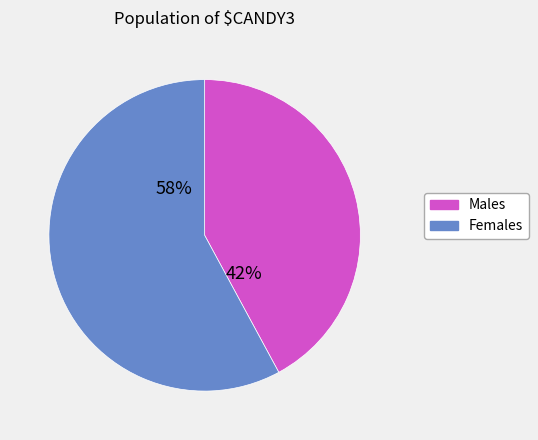

Which slice is the largest?

Females